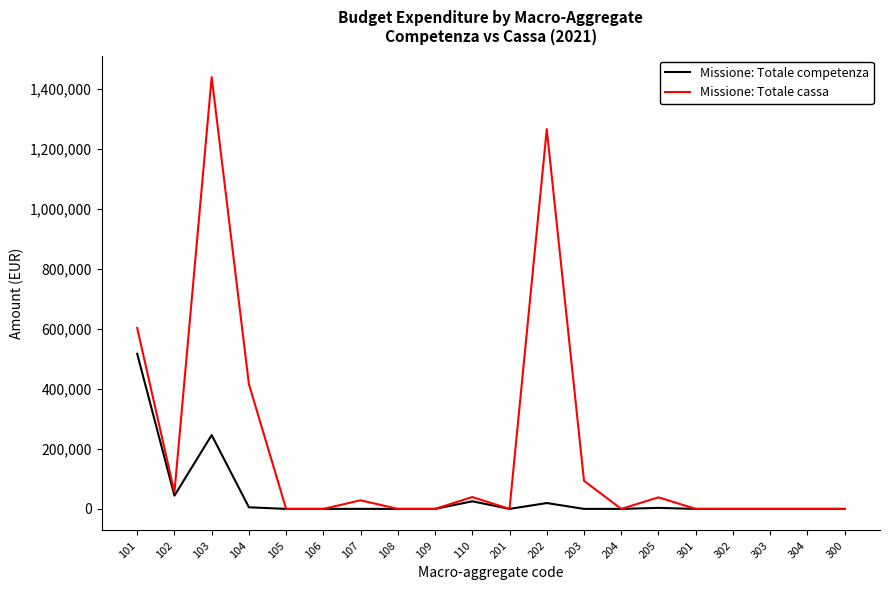

In Missione: Totale competenza, how many points are higher than both neighbors (excluding endpoints)?

5